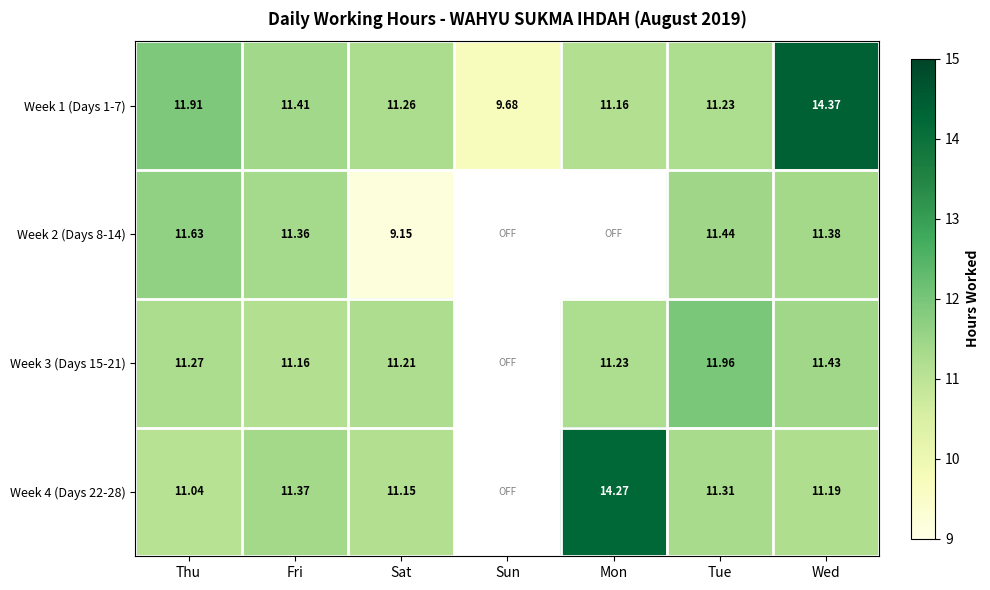

Rank the categories by Week 1 (Days 1-7) value from highest to lowest.

Wed, Thu, Fri, Sat, Tue, Mon, Sun